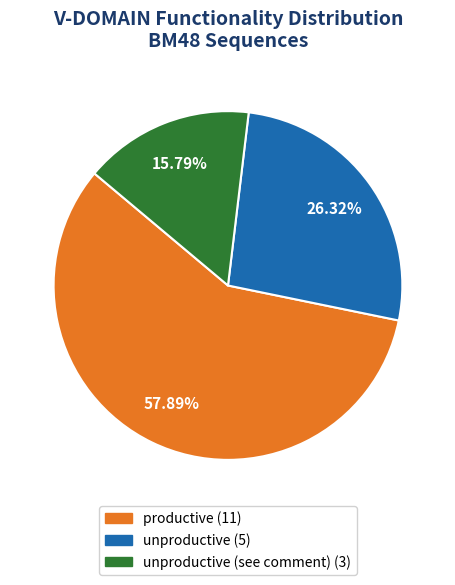

Is there any slice that represents more than half of the pie?

Yes